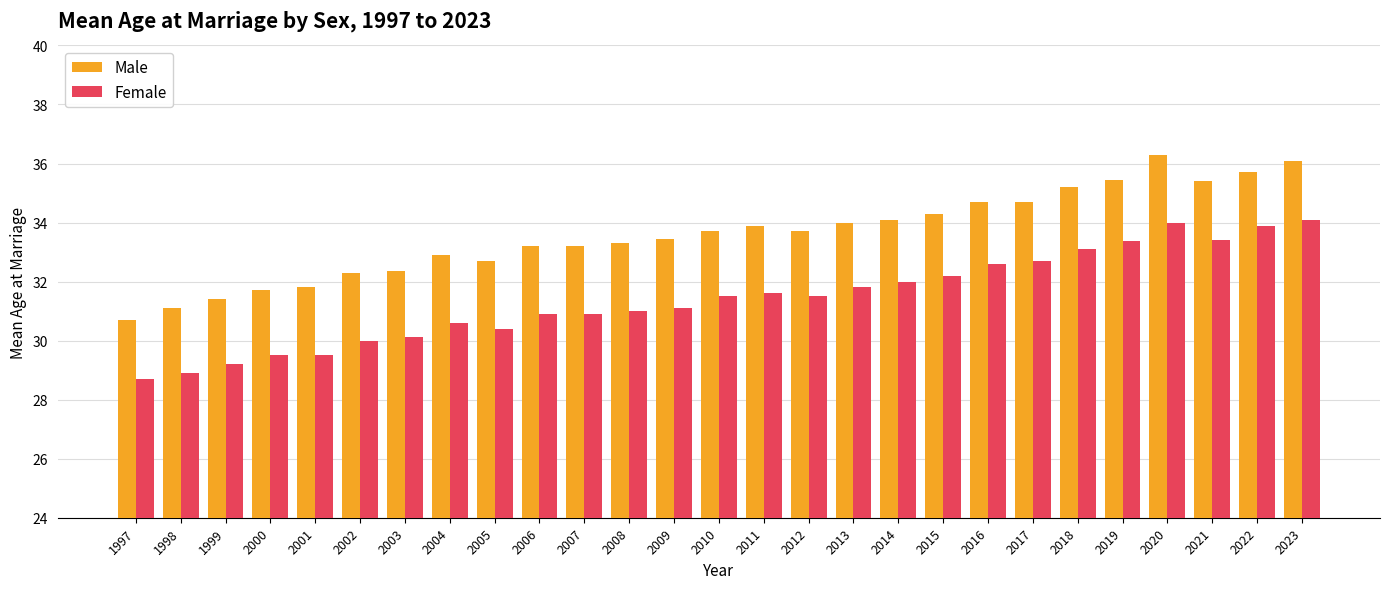

What is the minimum value for Male?

30.7